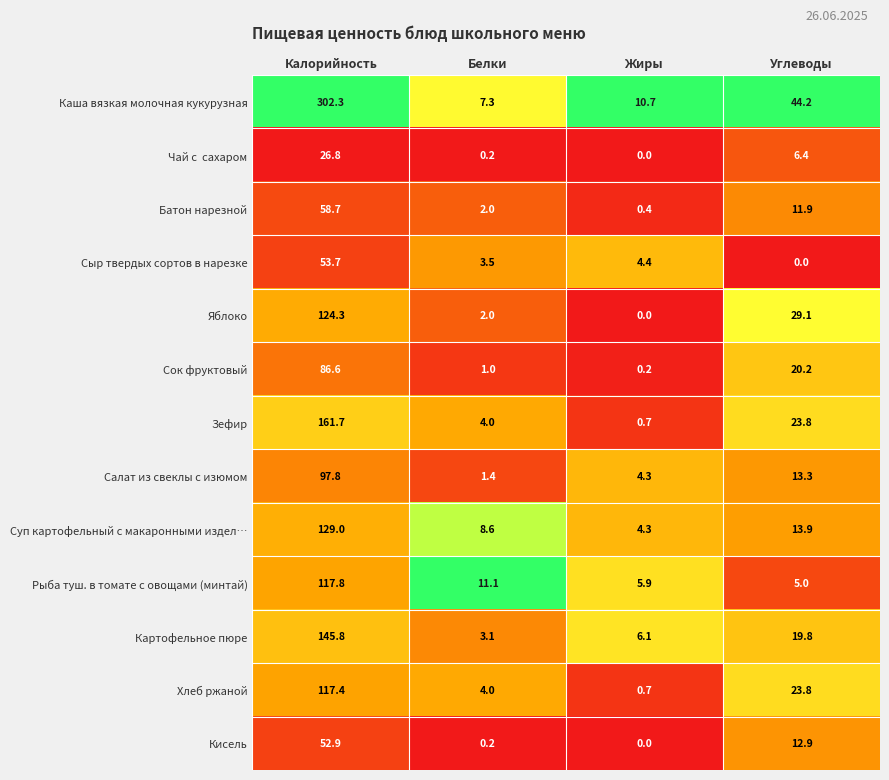

The value of Кисель at Белки is 0.2. True or false?

True